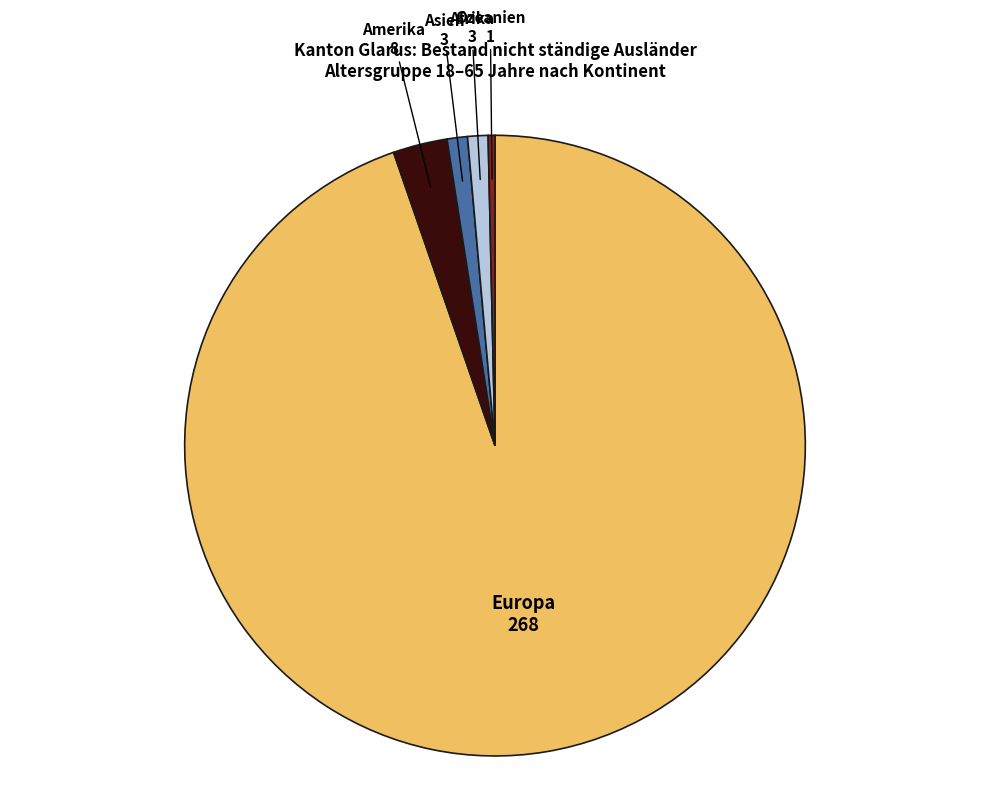

Count the number of slices in the pie.

5